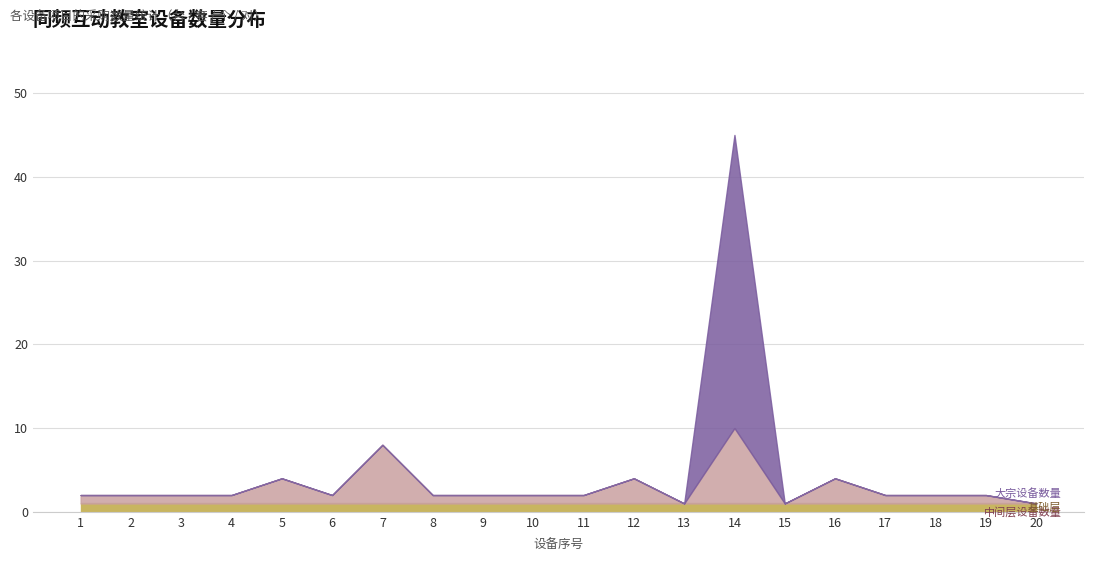

What is the maximum value shown in the chart?

45